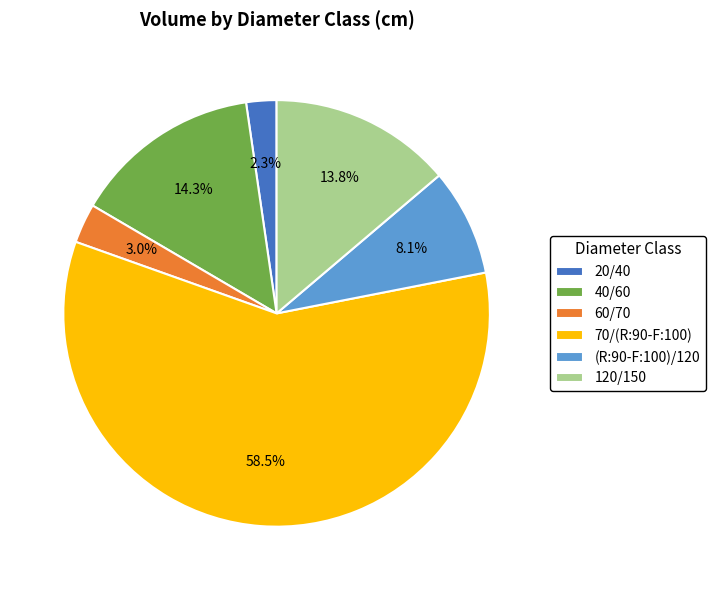

Count the number of slices in the pie.

6